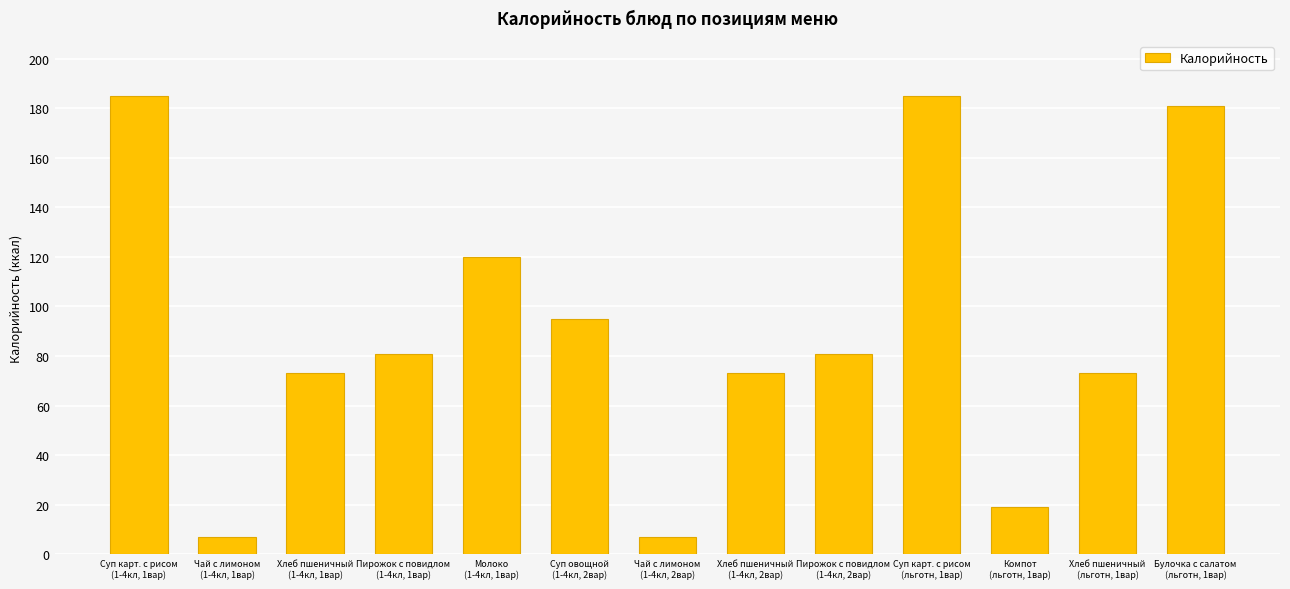

Is it true that the value at Суп карт. с рисом
(1-4кл, 1вар) is 246?

False